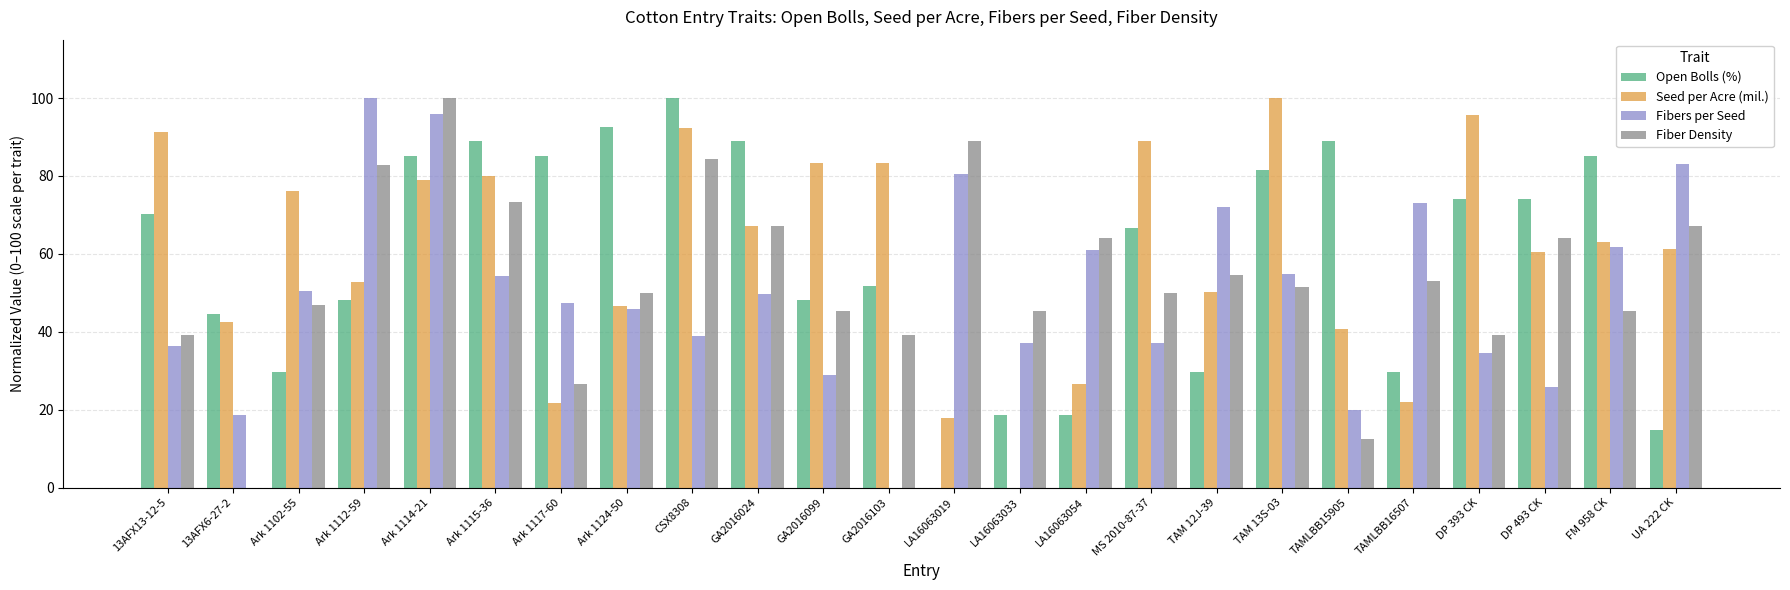

At which category is the sum across all series the highest?

Ark 1114-21